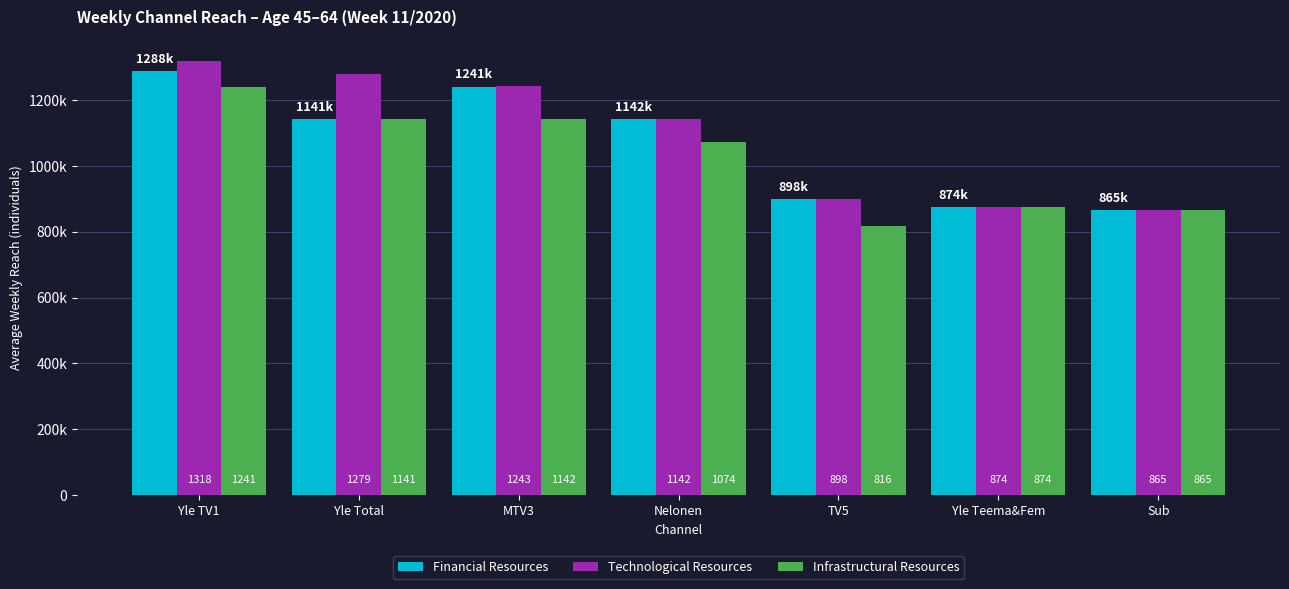

What is the spread (max minus min) of values at Nelonen?

68000